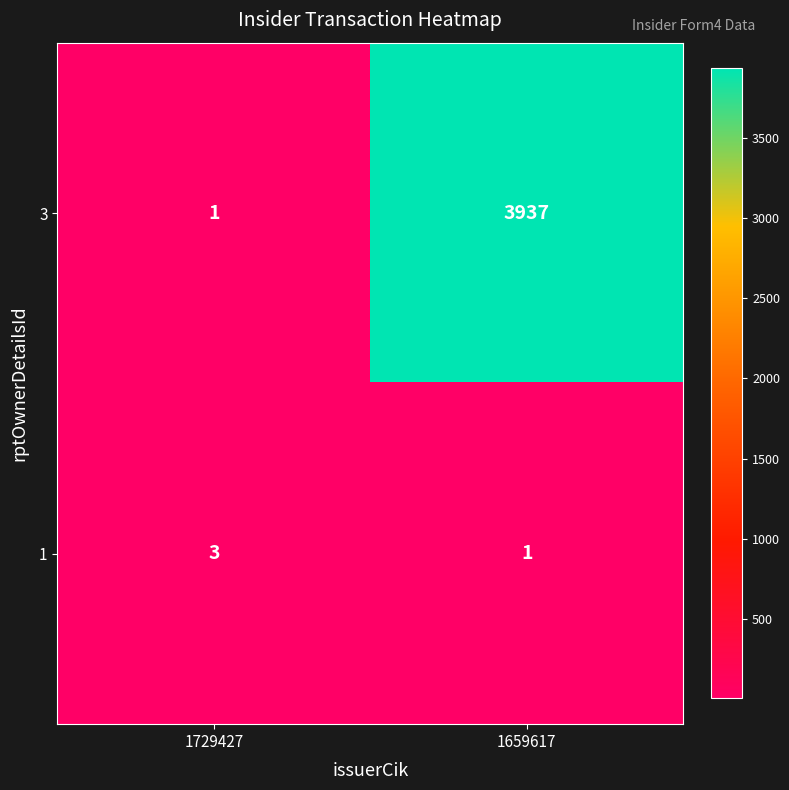

What is the difference between the highest and lowest values at 1659617?

3936